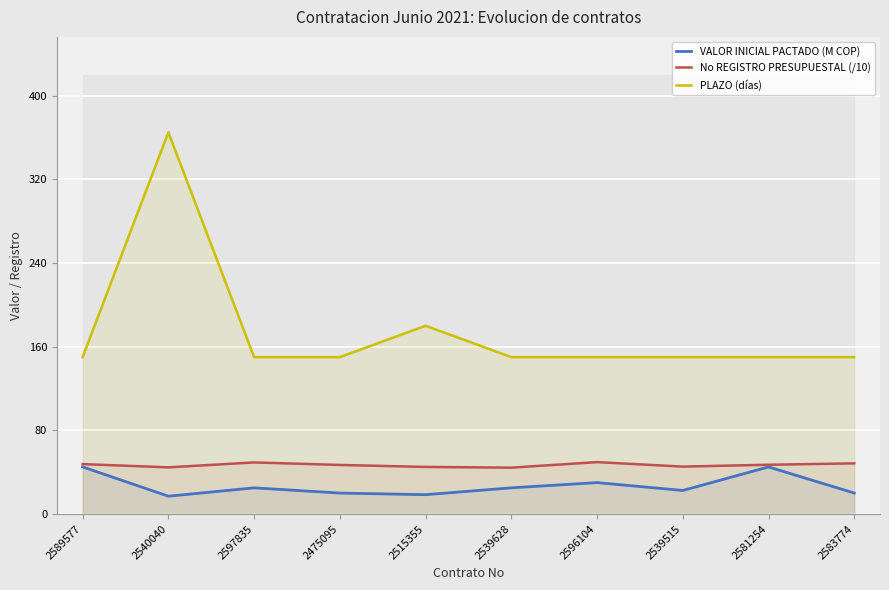

What is the sum of all No REGISTRO PRESUPUESTAL (/10) values?

468.2